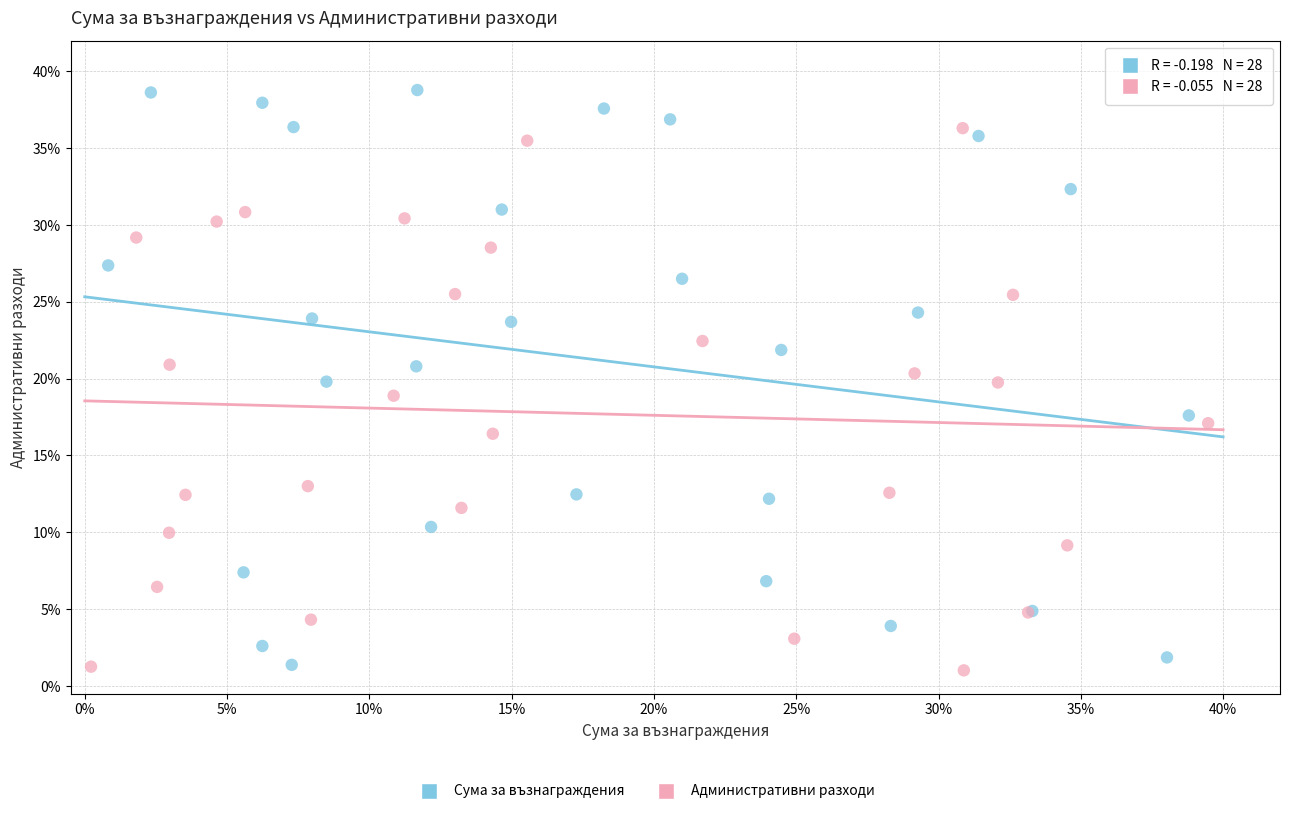

Which series has the widest spread of Y values?

Сума за възнаграждения